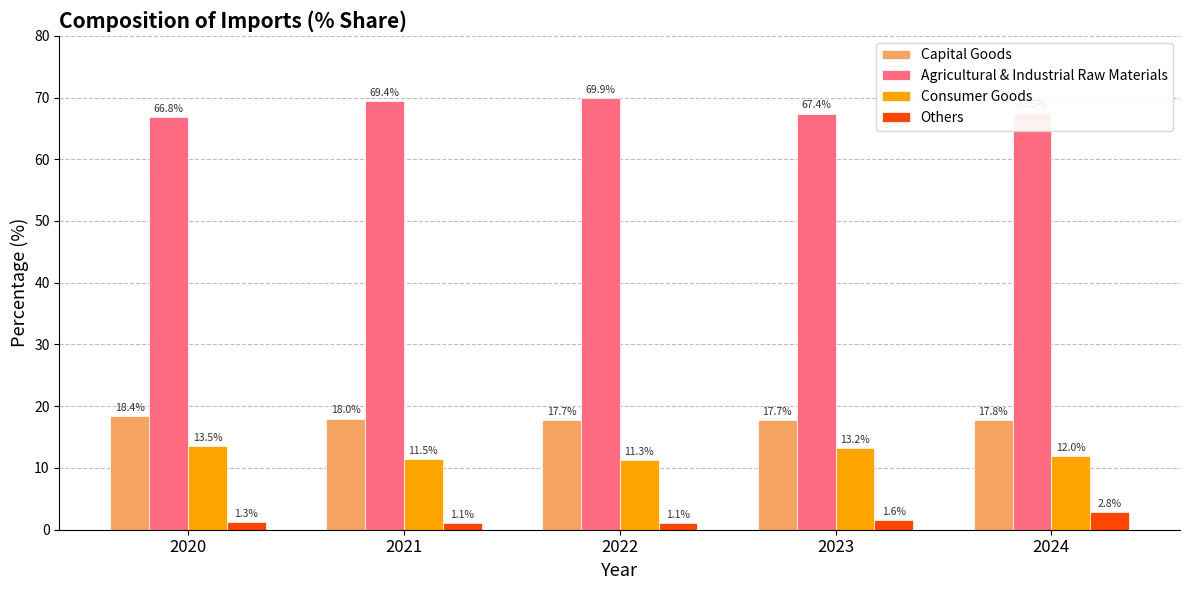

What is the difference between the second highest and minimum values in the Others series?

0.5